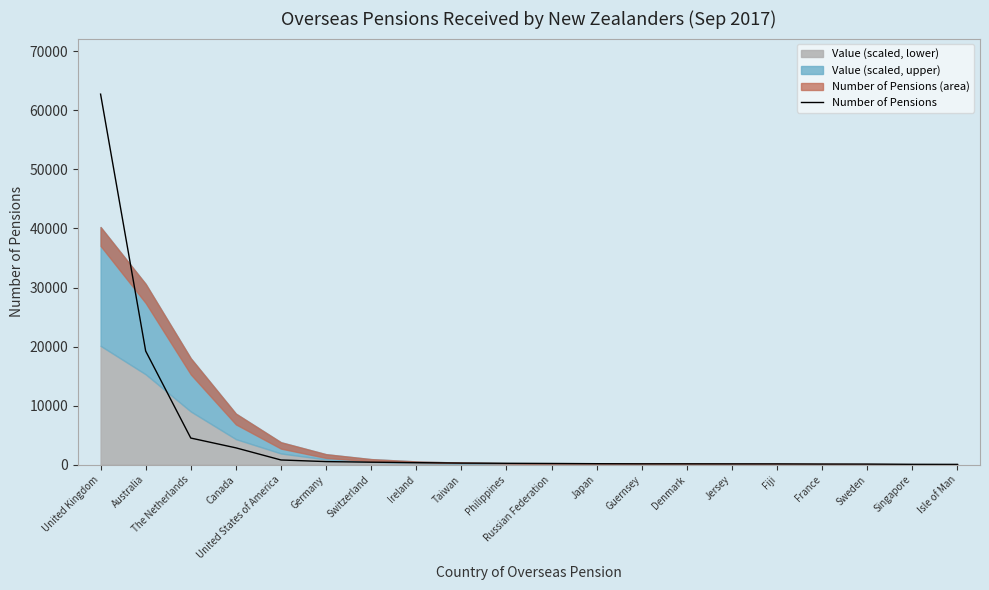

What is the label of the 6th point from the left?

Germany